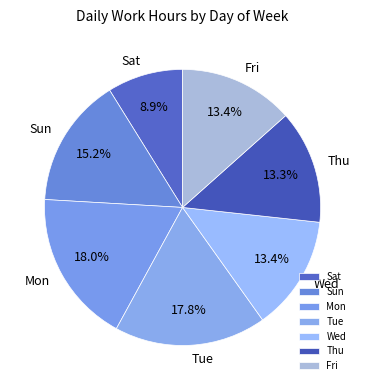

What percentage is NOT represented by Mon?

82.0%